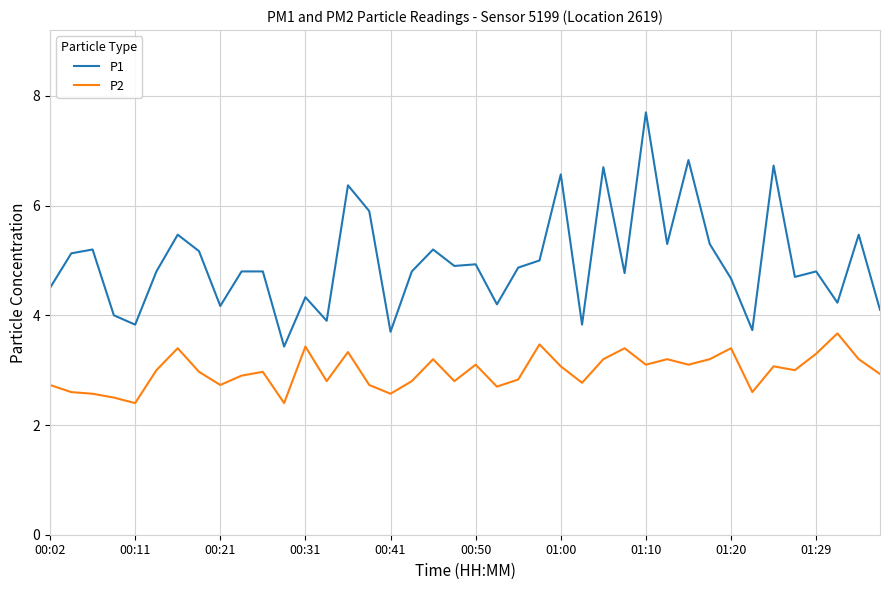

True or false: P2 and P1 intersect in this chart.

False